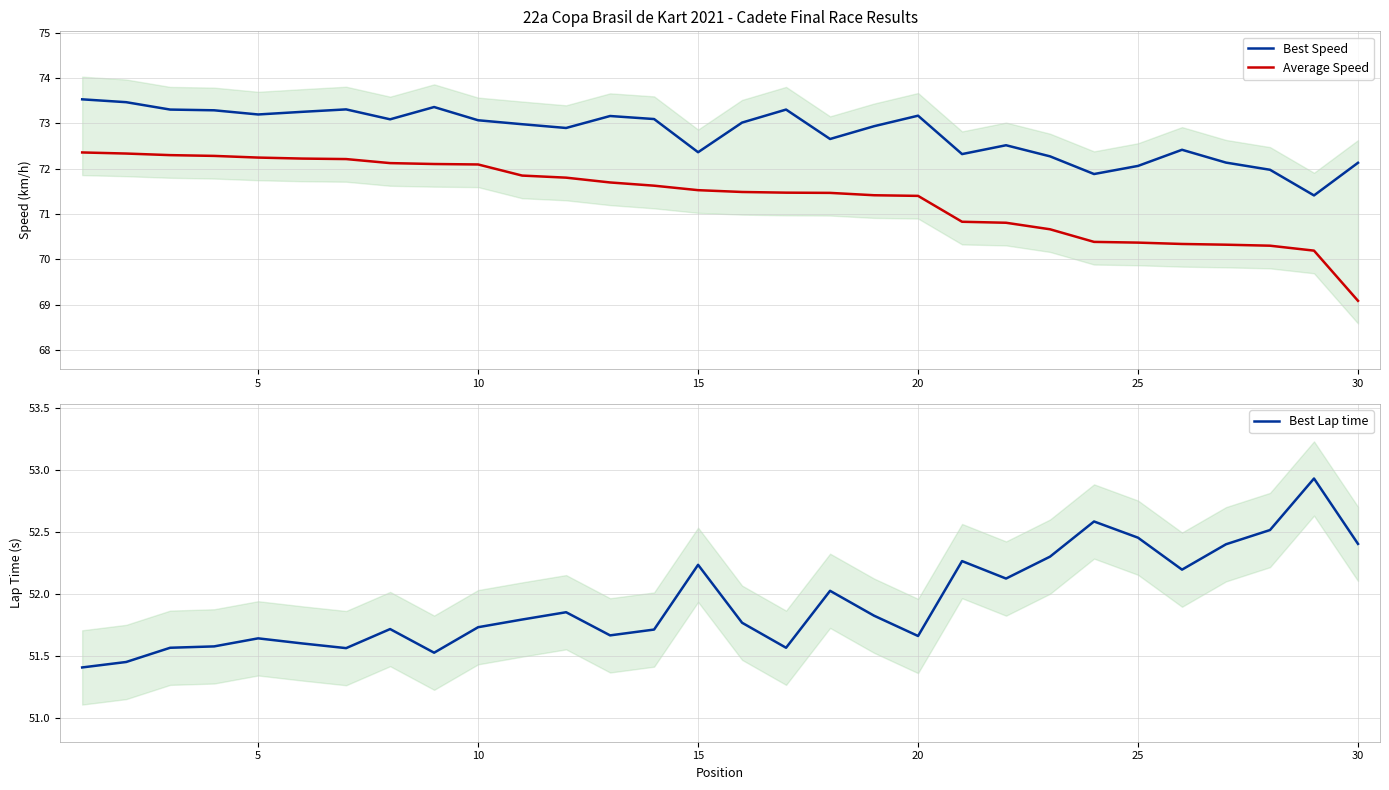

List the series in order of their peak value, lowest first.

Best Lap time, Average Speed, Best Speed